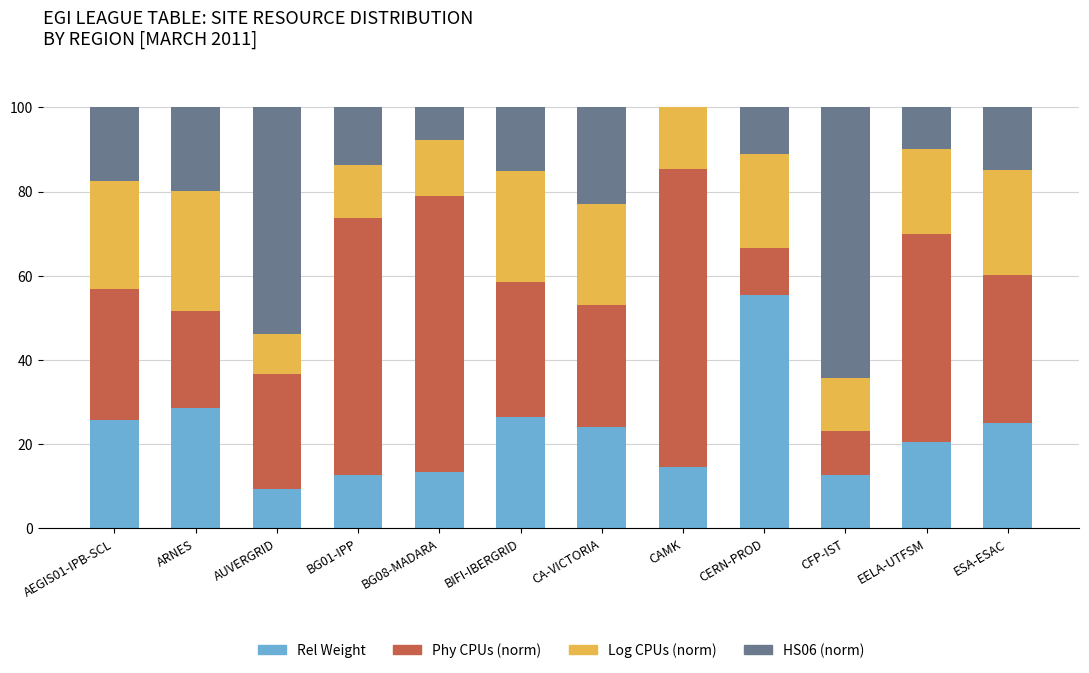

What is the total value across all series at EELA-UTFSM?

100.0